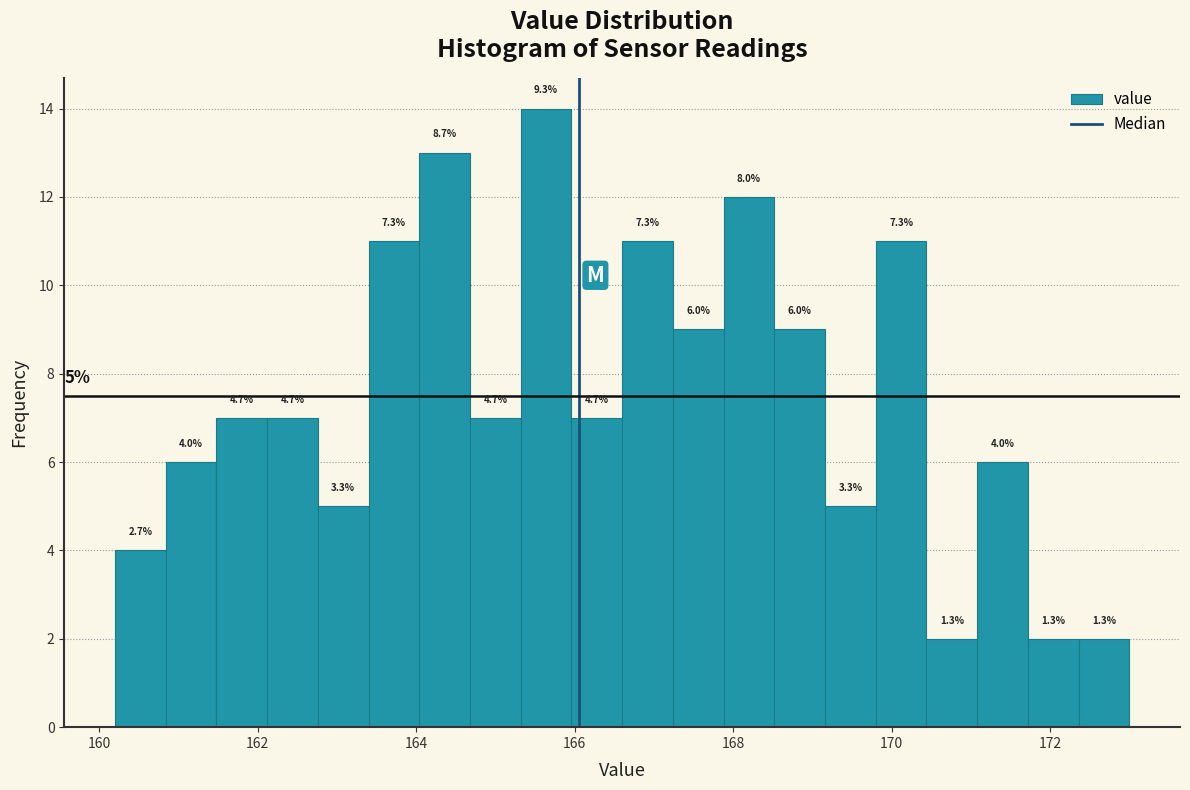

Read against the x-axis, roughly where is the centre of the tallest bar?

165.6